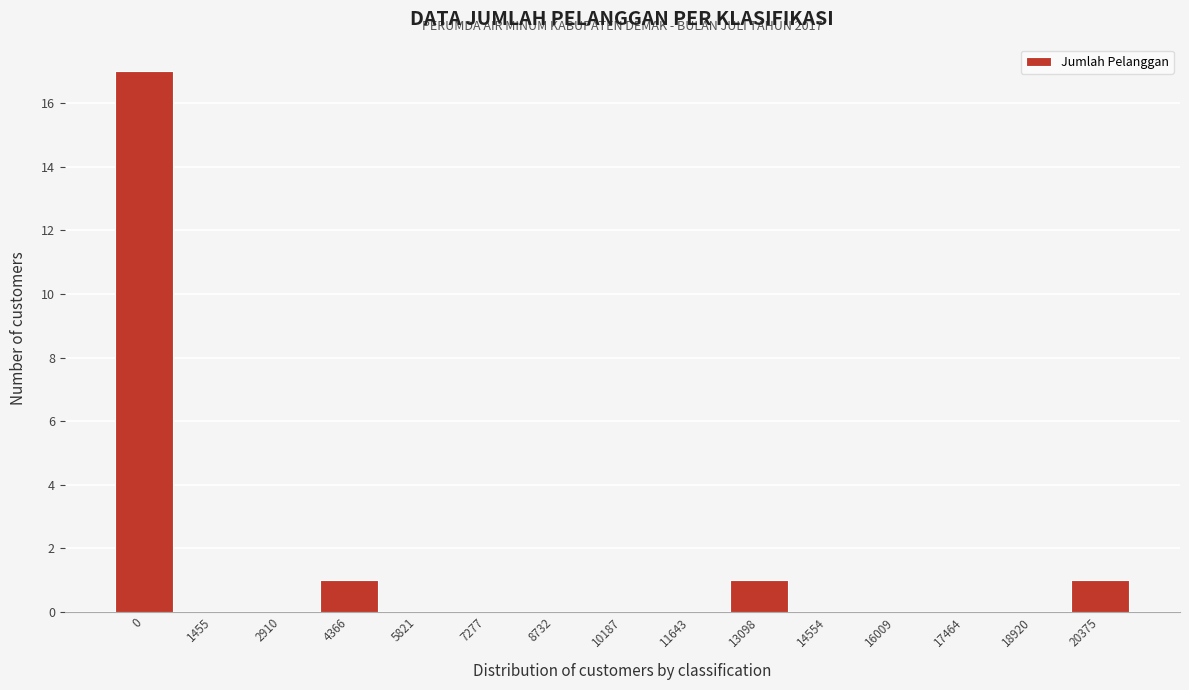

Reading left to right, what are all the values shown in this chart?

0=17	1455=0	2910=0	4366=1	5821=0	7277=0	8732=0	10187=0	11643=0	13098=1	14554=0	16009=0	17464=0	18920=0	20375=1